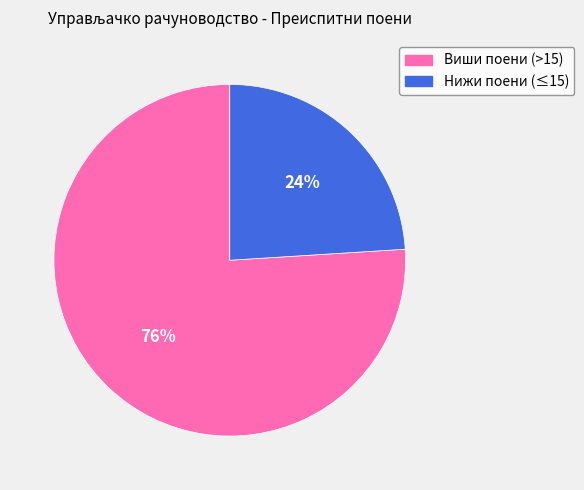

Does any single category account for the majority?

Yes